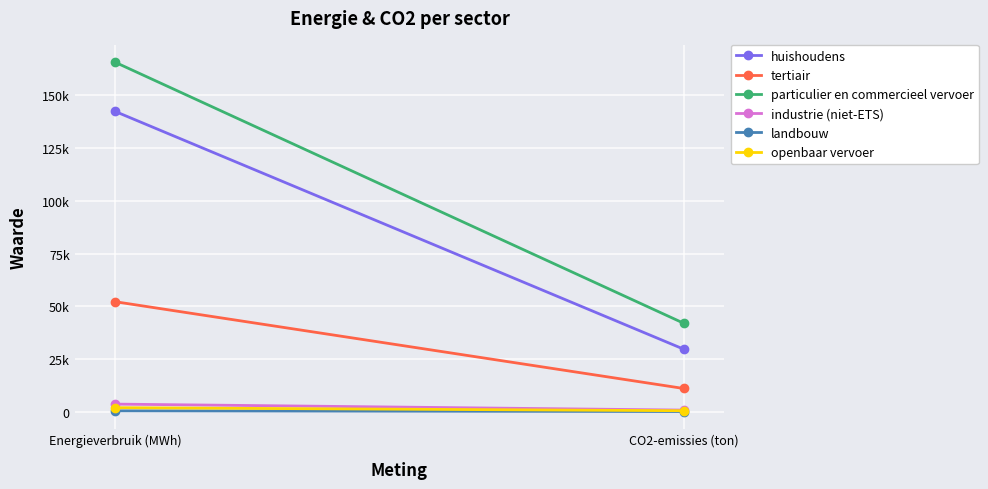

Reading right to left, extract all data points from this chart.

huishoudens: CO2-emissies (ton)=29682.4	Energieverbruik (MWh)=142372.7
tertiair: CO2-emissies (ton)=11035.0	Energieverbruik (MWh)=52168.4
particulier en commercieel vervoer: CO2-emissies (ton)=41976.7	Energieverbruik (MWh)=165687.3
industrie (niet-ETS): CO2-emissies (ton)=784.6	Energieverbruik (MWh)=3625.5
landbouw: CO2-emissies (ton)=107.3	Energieverbruik (MWh)=433.2
openbaar vervoer: CO2-emissies (ton)=492.4	Energieverbruik (MWh)=1924.3